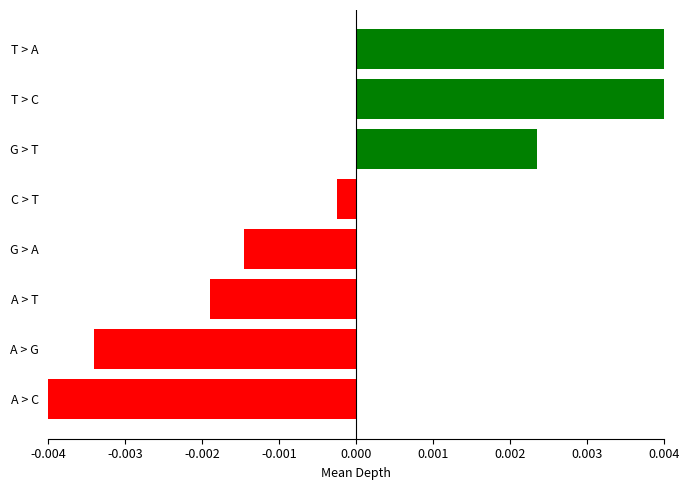

How many data points are less than 0?

5